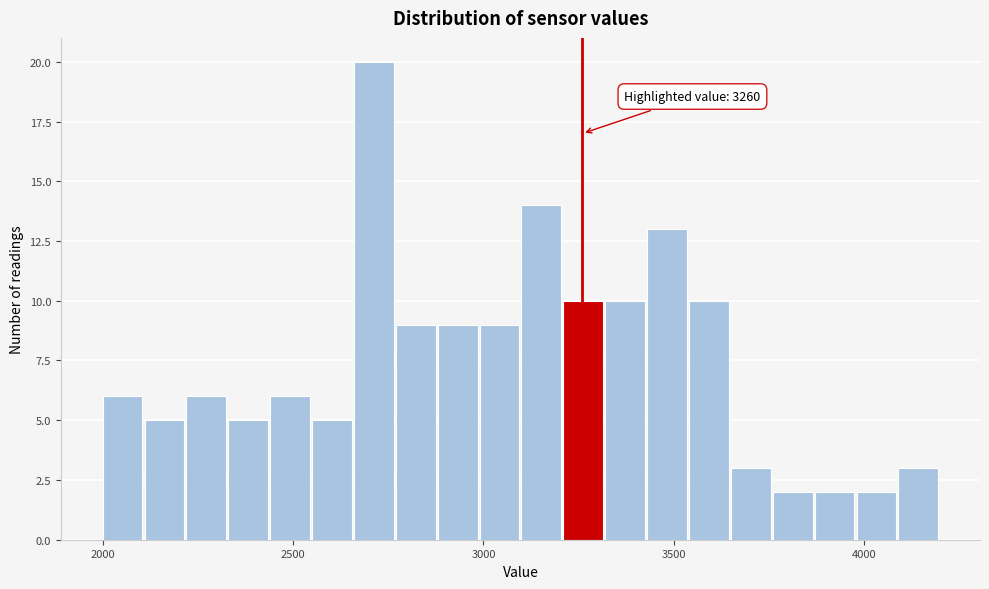

Read against the x-axis, roughly where is the centre of the tallest bar?

2700